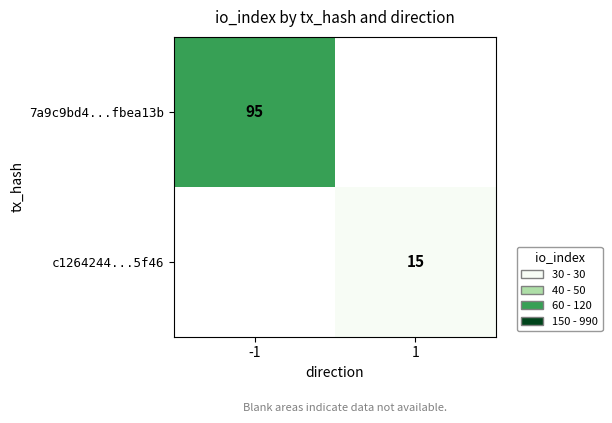

Between 1 and -1, which is larger?

-1